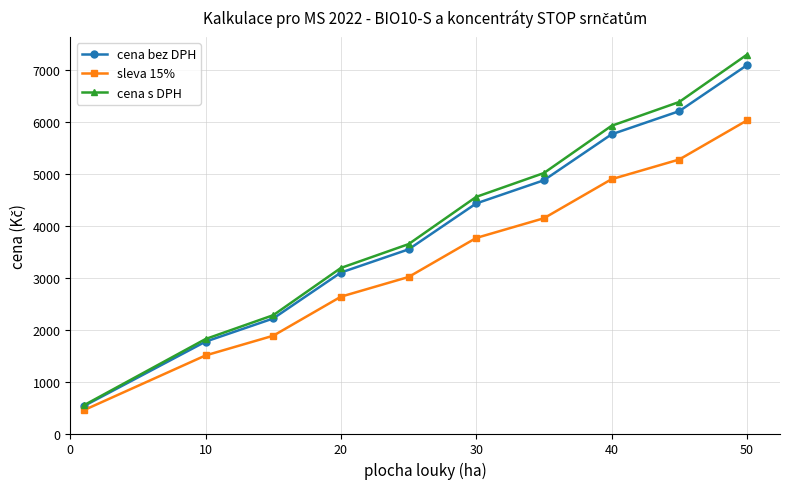

Reading left to right, extract all data points from this chart.

cena bez DPH: 528.1	1770.5	2216.9	3102.1	3548.5	4433.8	4880.2	5765.4	6211.8	7097.0
sleva 15%: 448.9	1504.9	1884.3	2636.8	3016.2	3768.7	4148.1	4900.6	5280.0	6032.5
cena s DPH: 543.2	1820.9	2280.1	3190.5	3649.7	4560.1	5019.2	5929.7	6388.8	7299.3